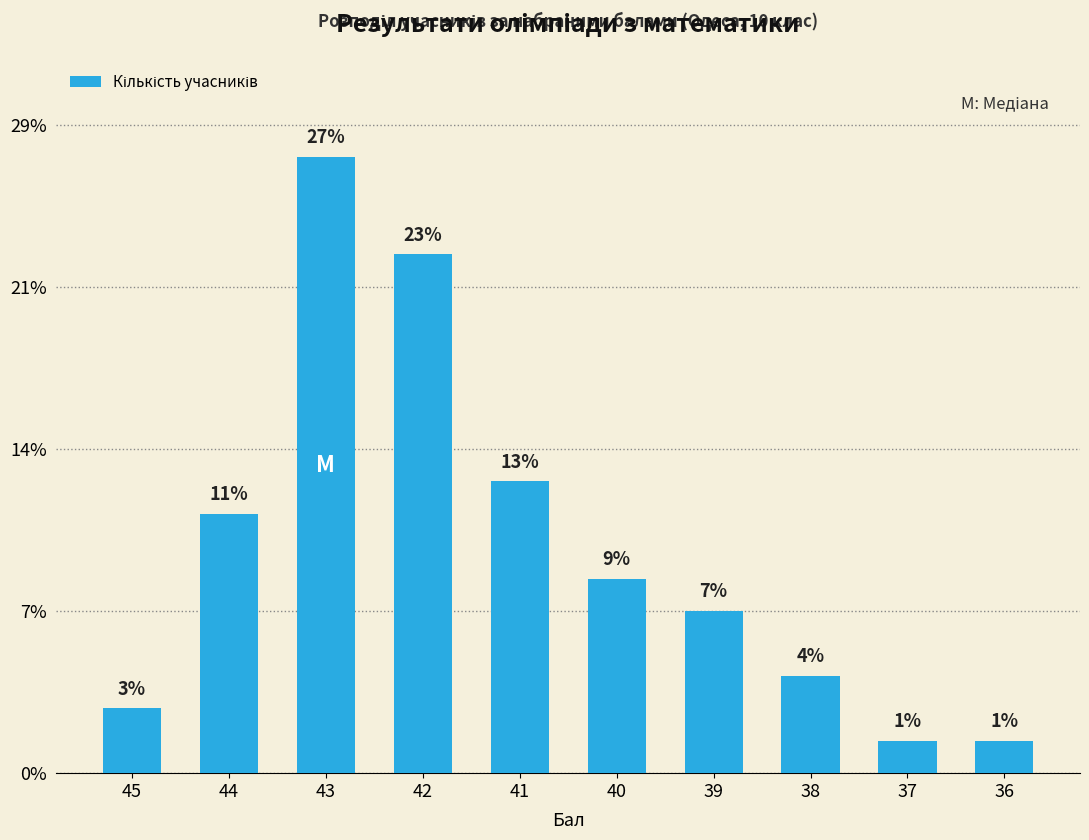

List the labels in order of value, largest first.

43, 42, 41, 44, 40, 39, 38, 45, 37, 36